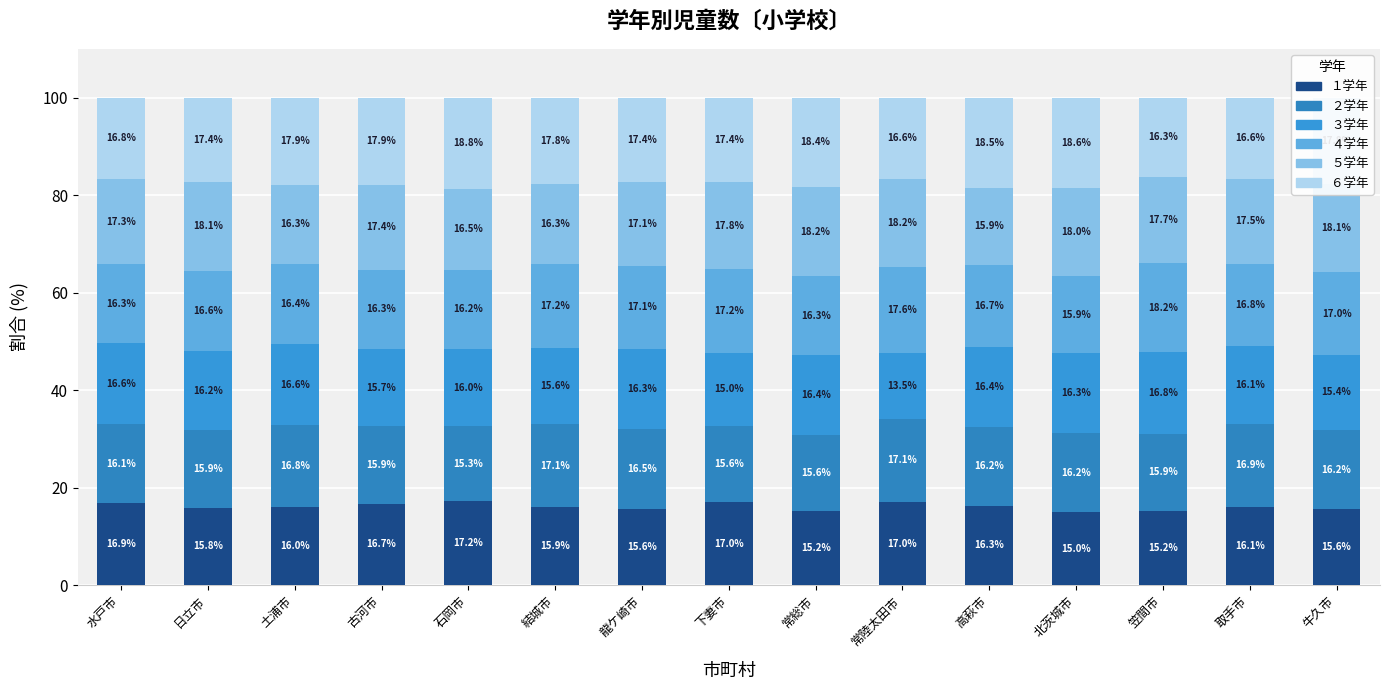

Which series has the widest spread of values?

３学年